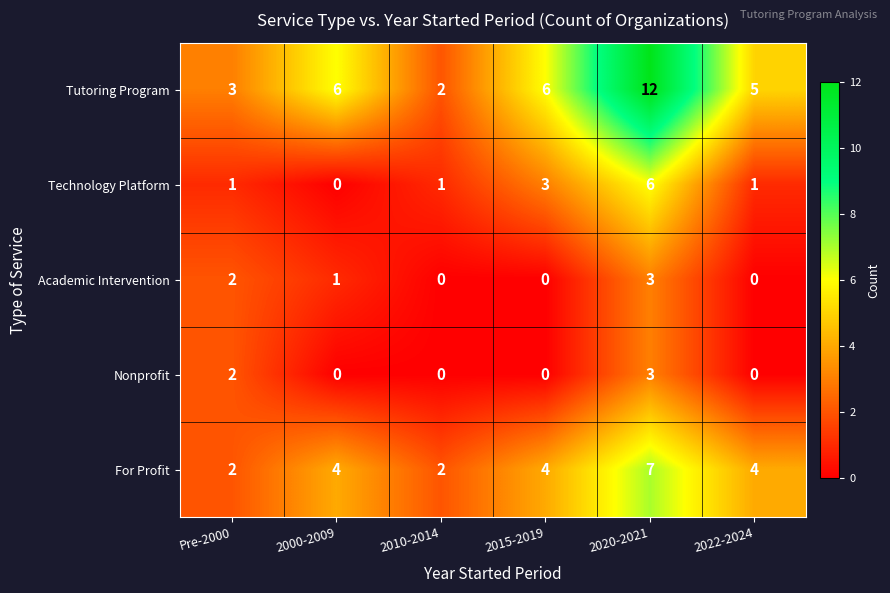

Count the number of data series in this chart.

5